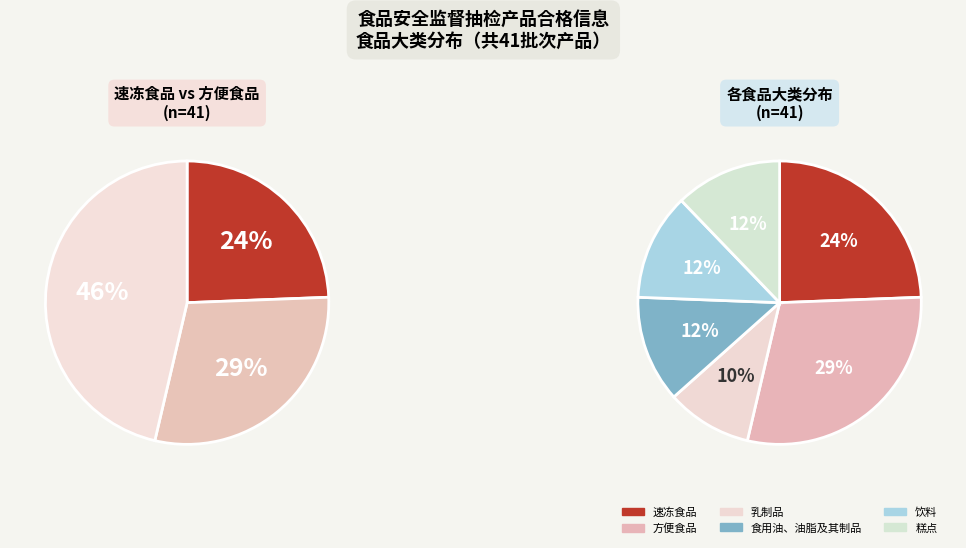

What percentage is NOT represented by 食用油、油脂及其制品?

87.8%